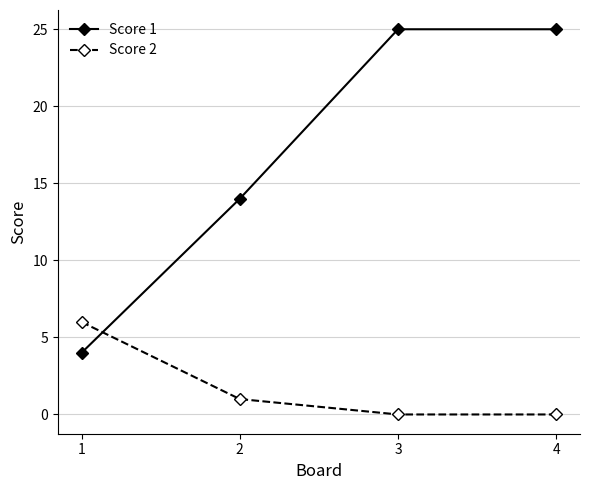

What value does the Score 1 series have at 4?

25